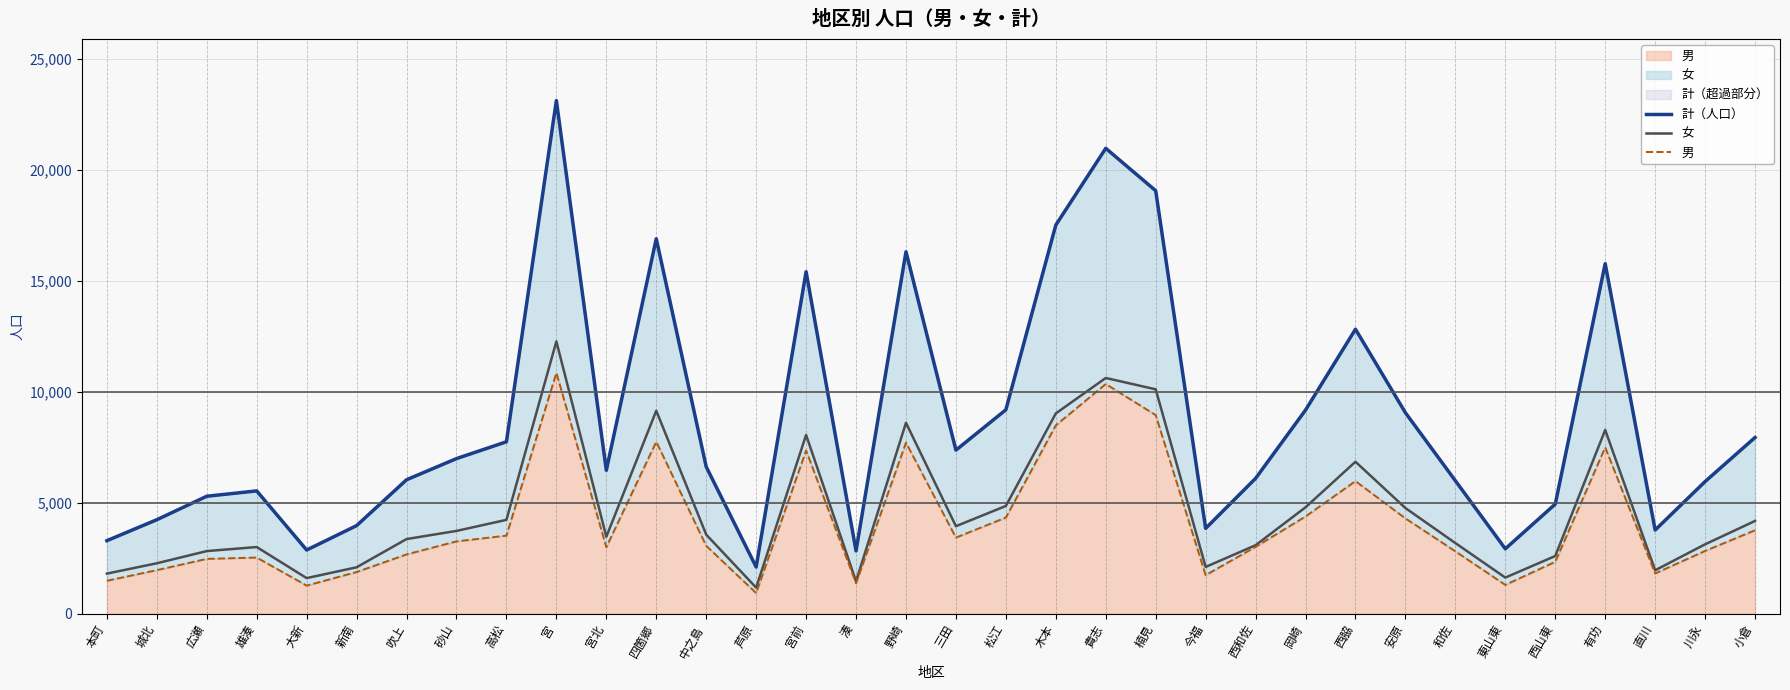

True or false: 計（人口） and 男 intersect in this chart.

False